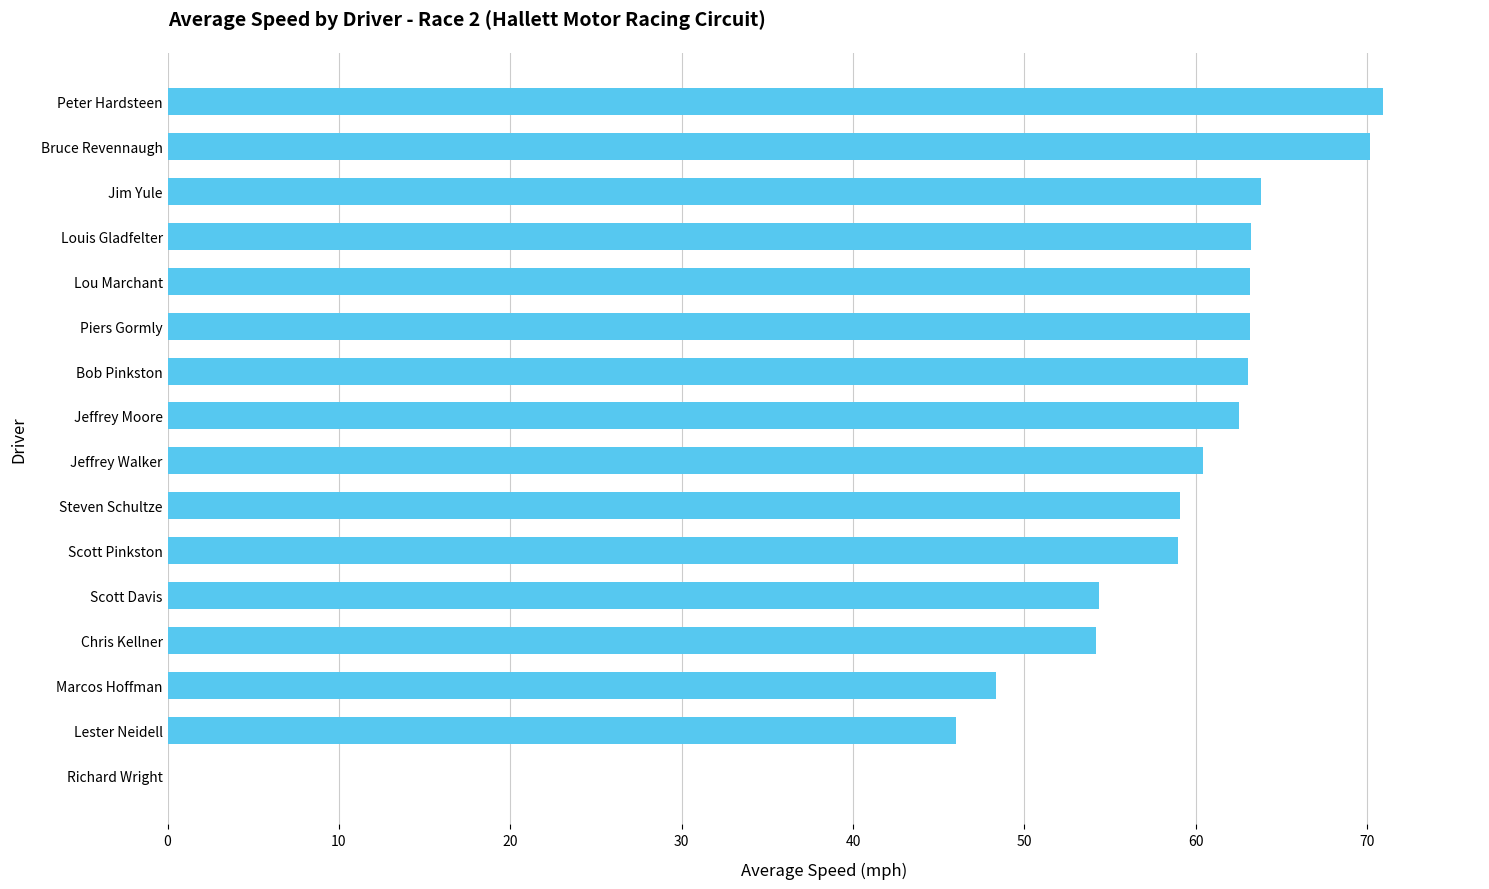

What is the sum of the values at Bruce Revennaugh and Bob Pinkston?

133.2